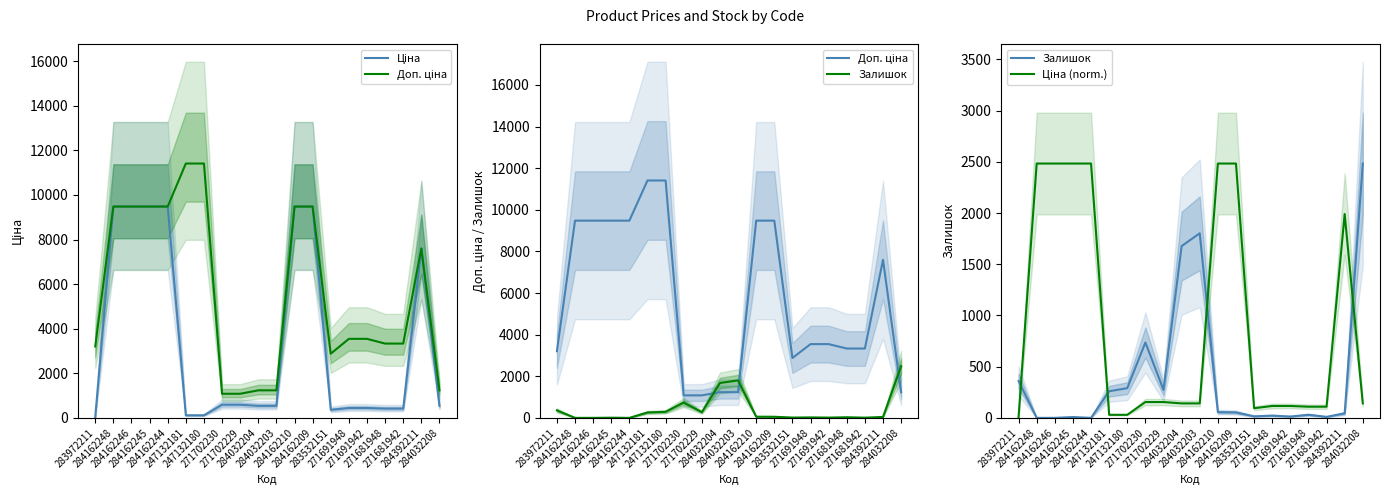

How many times do Ціна and Залишок cross each other?

6